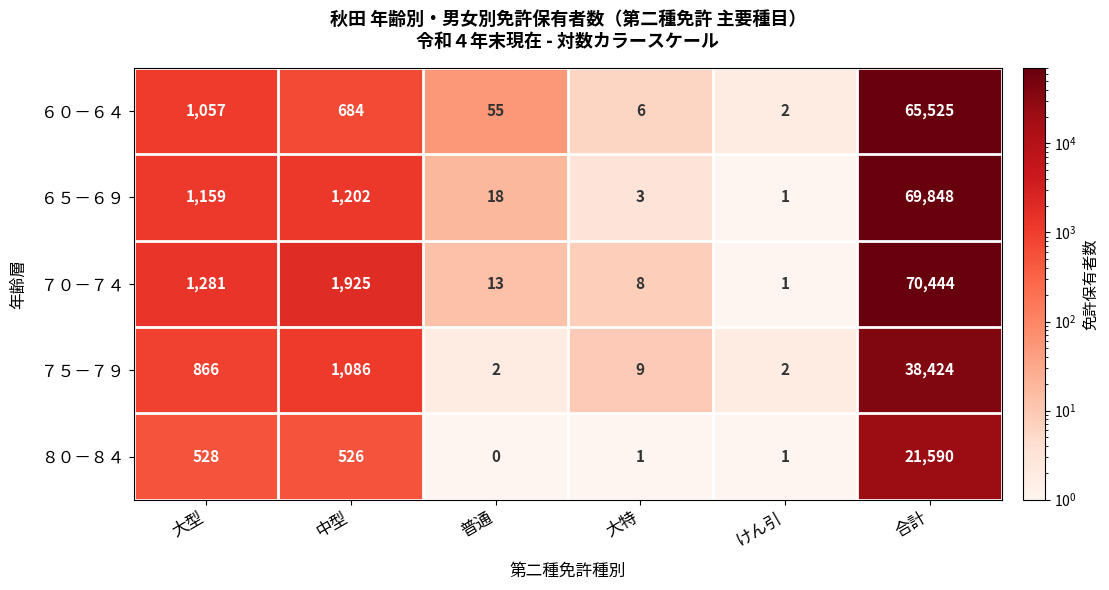

What is the difference between the second highest and second lowest values in the ７０－７４ series?

1917